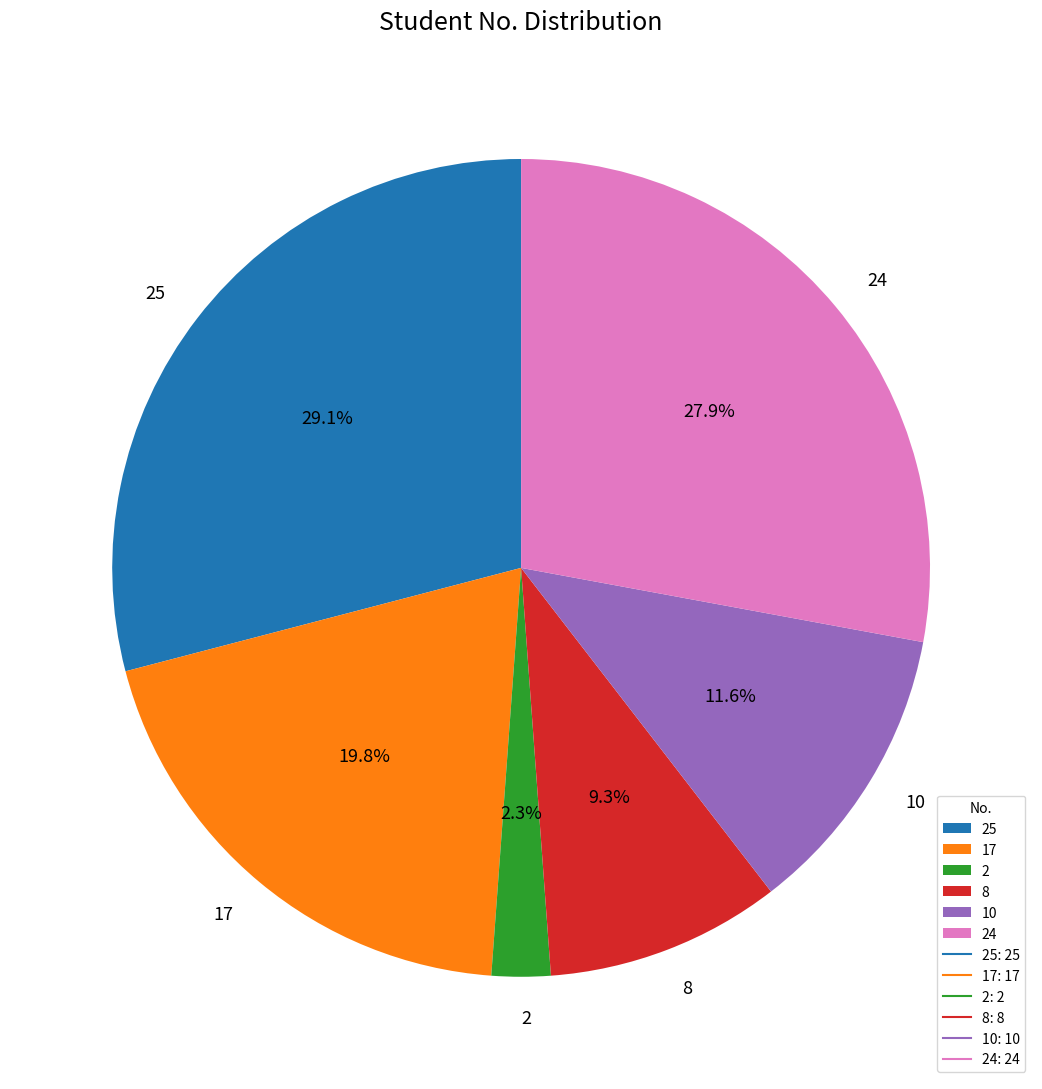

What percentage is the 24 slice, to the nearest percent?

28%